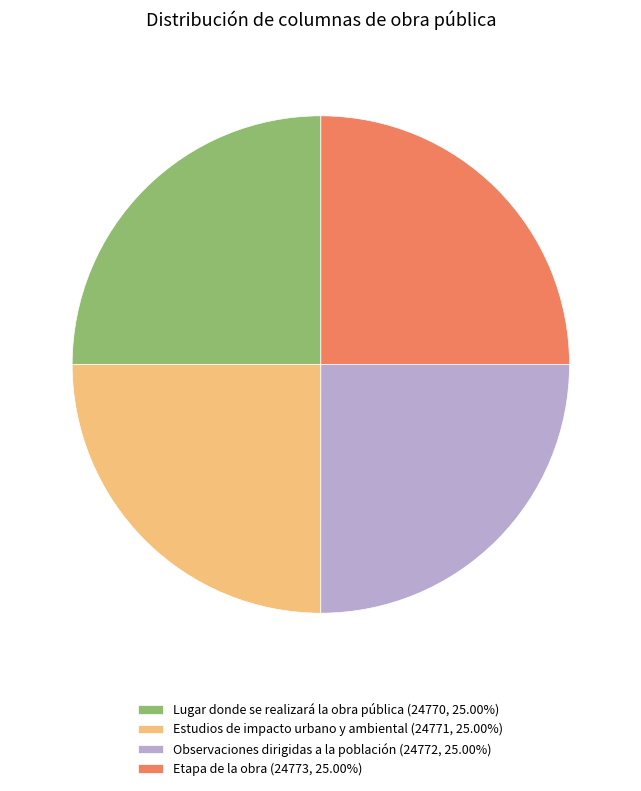

Does Etapa de la obra (24773, 25.00%) account for over 50% of the chart?

No